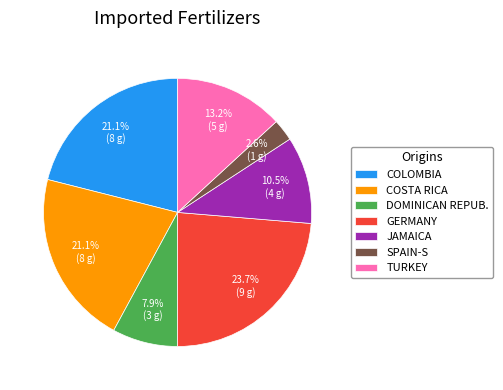

Which has a higher value, SPAIN-S or COLOMBIA?

COLOMBIA